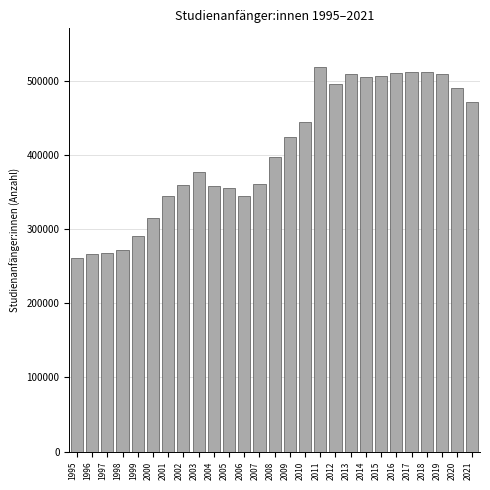

What is the change in value from 1996 to 2007?

+94673